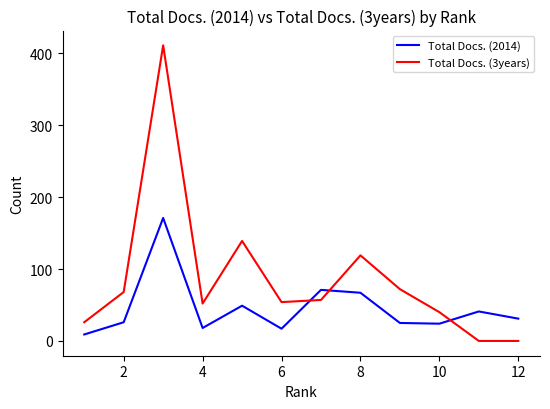

True or false: Total Docs. (2014) and Total Docs. (3years) intersect in this chart.

True